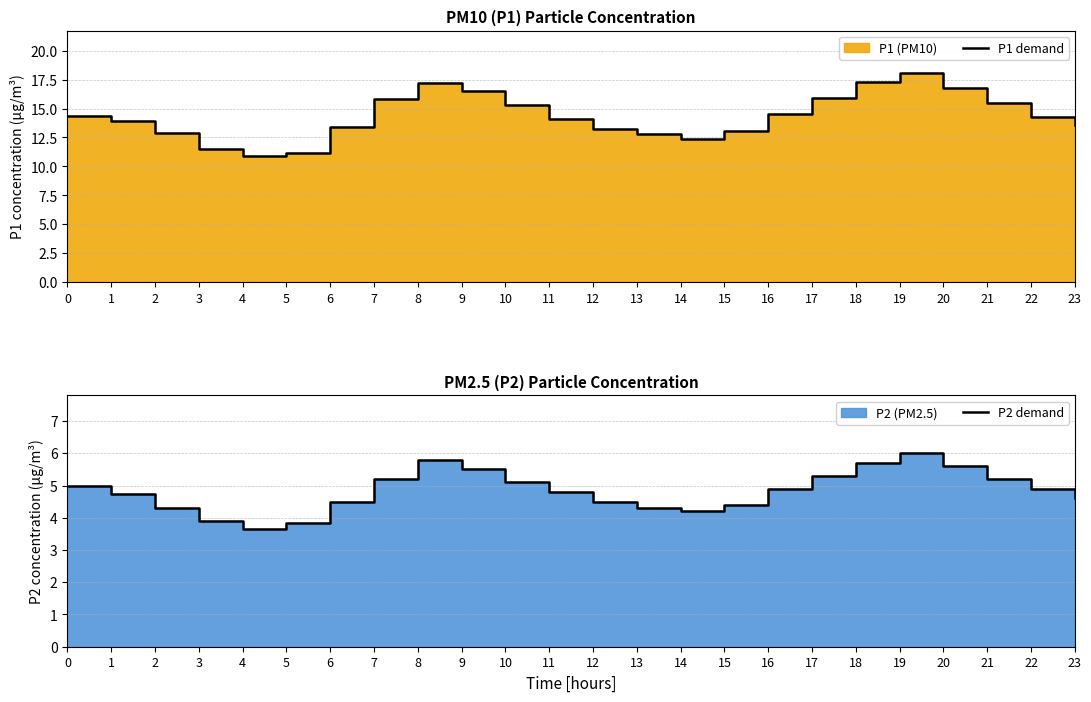

True or false: P1 demand and P2 demand cross at least once.

False